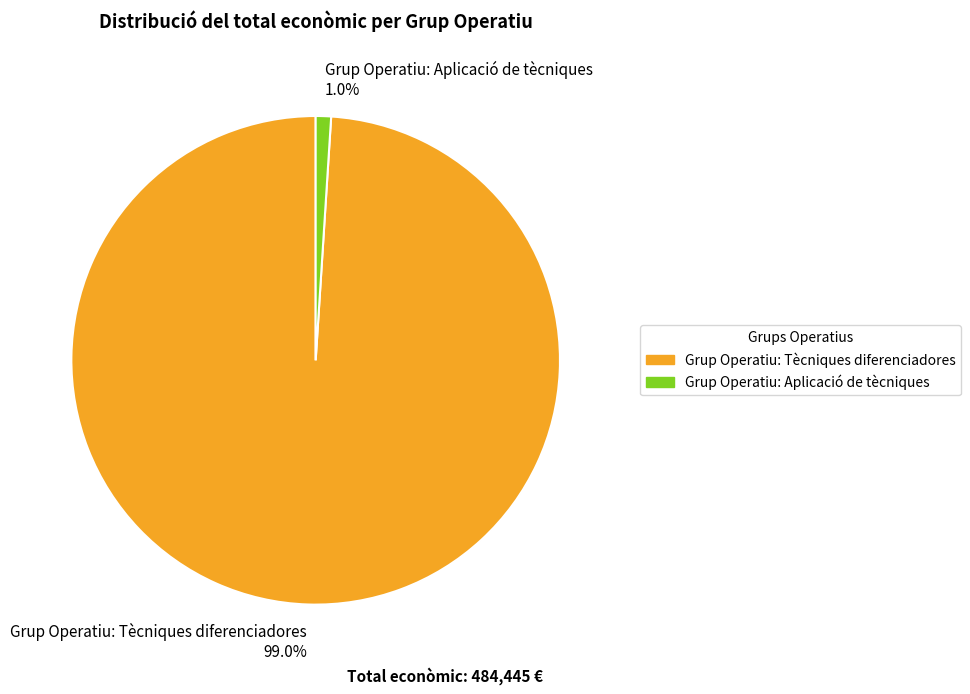

Between Grup Operatiu: Aplicació de tècniques and Grup Operatiu: Tècniques diferenciadores, which is larger?

Grup Operatiu: Tècniques diferenciadores